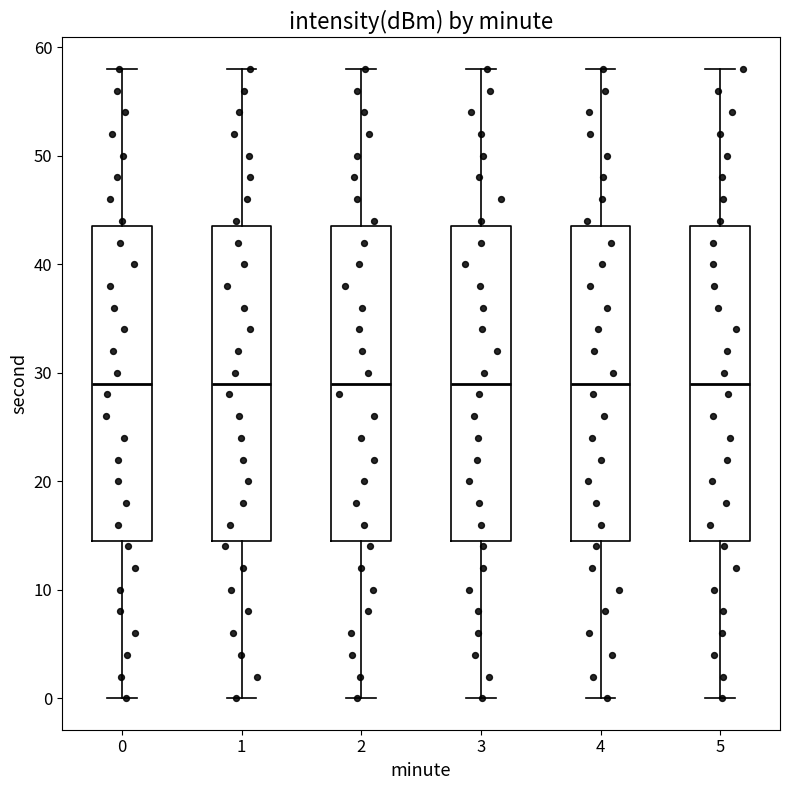

Reading left to right, transcribe this box plot: for each box, give where its median line is, the range the box spans, and where its two whiskers end, as read against the y-axis. The values are not printed on the chart, so give them approximately, as read against the axis.

0: median 29, box 15 to 44, whiskers 0 to 58
1: median 29, box 15 to 44, whiskers 0 to 58
2: median 29, box 15 to 44, whiskers 0 to 58
3: median 29, box 15 to 44, whiskers 0 to 58
4: median 29, box 15 to 44, whiskers 0 to 58
5: median 29, box 15 to 44, whiskers 0 to 58